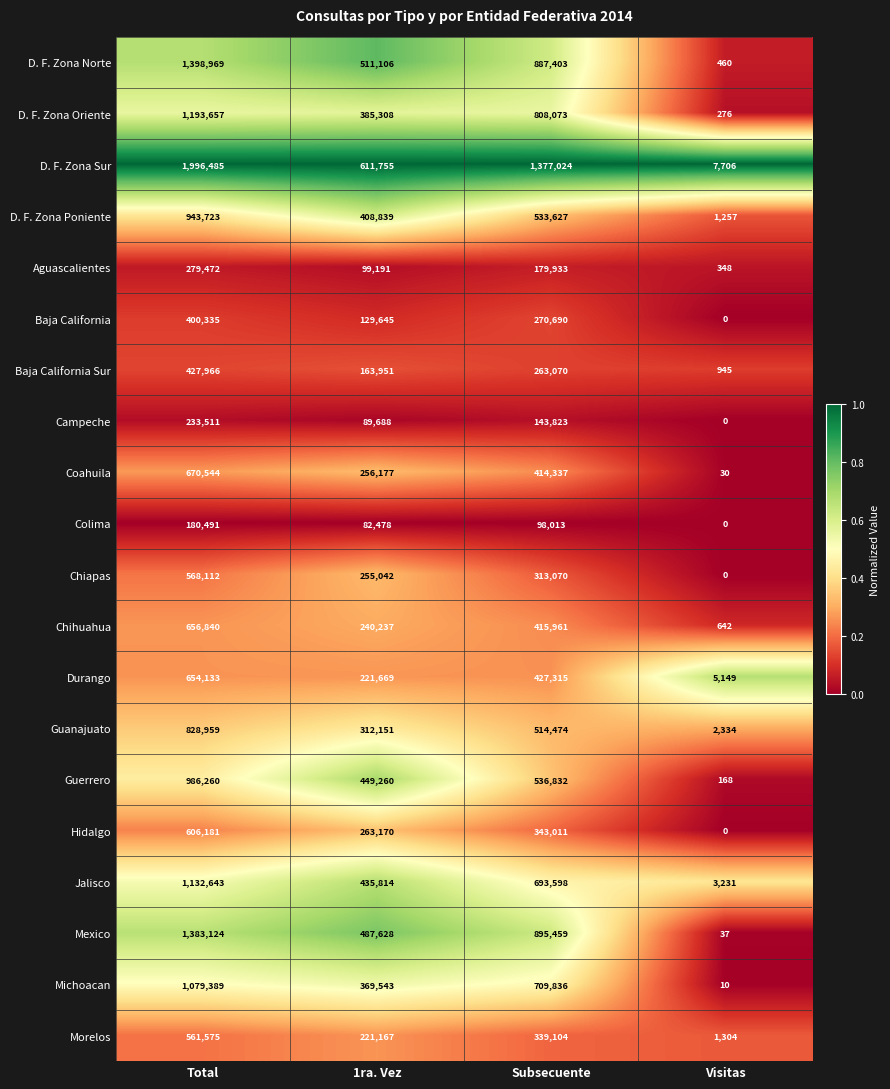

True or false: Aguascalientes has a value of 279472 at Total.

True